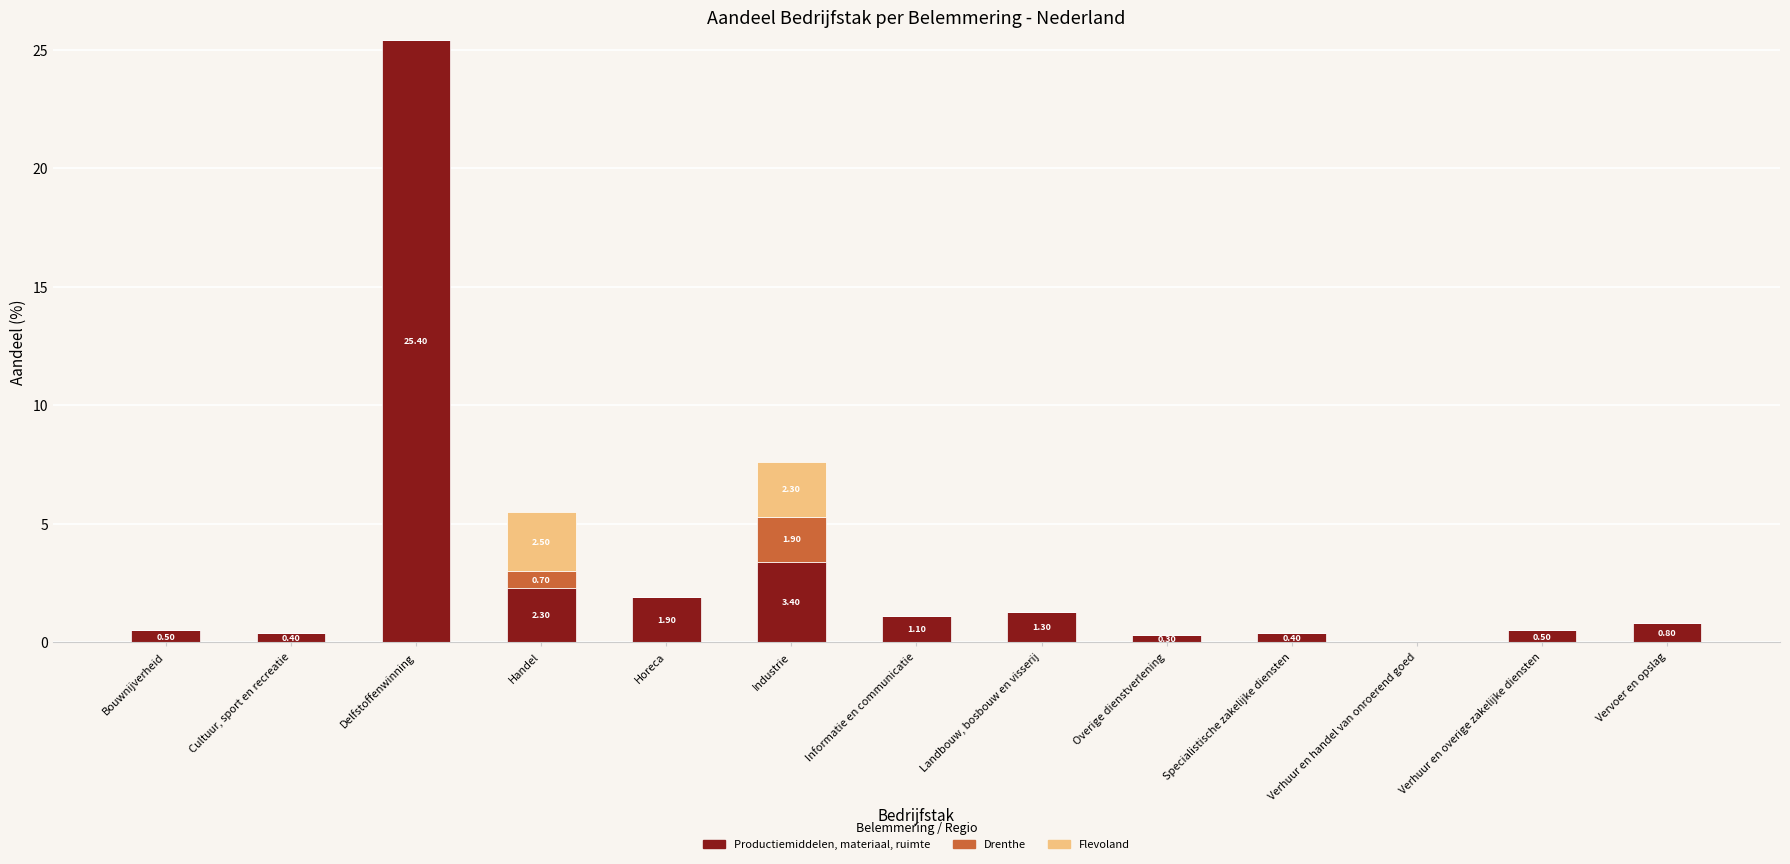

What is the sum of all Productiemiddelen, materiaal, ruimte values?

38.3